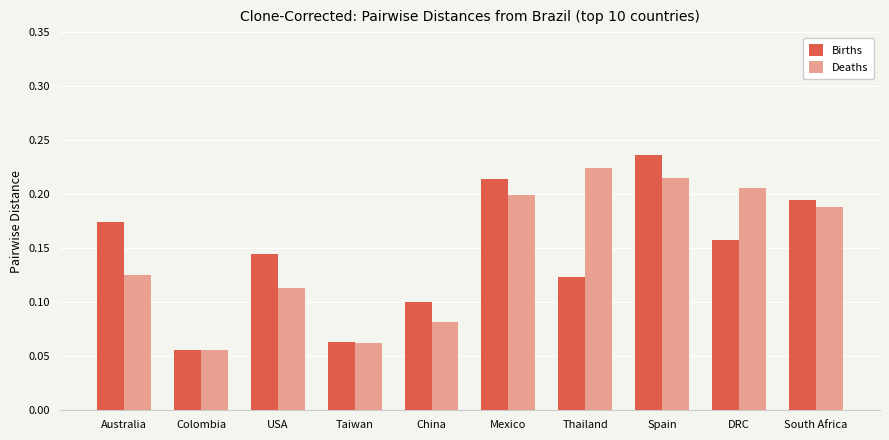

At how many categories does at least one series exceed 0?

10